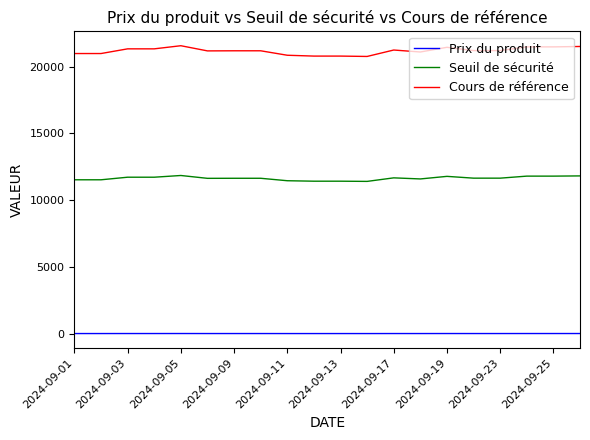

What is the maximum value shown in the chart?

21559.5